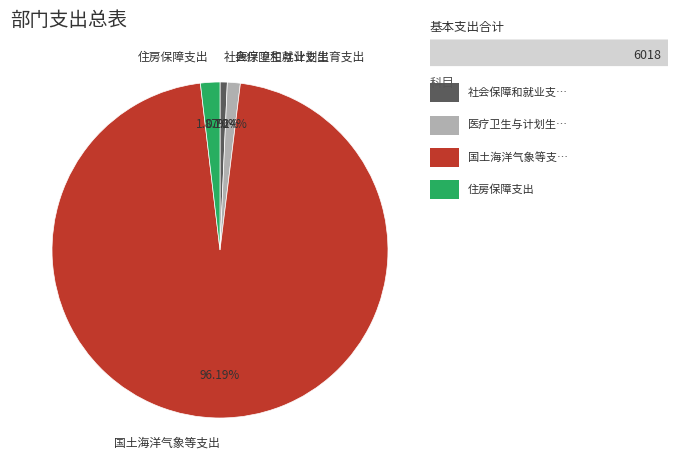

Which category has the smallest portion of the pie?

社会保障和就业支出